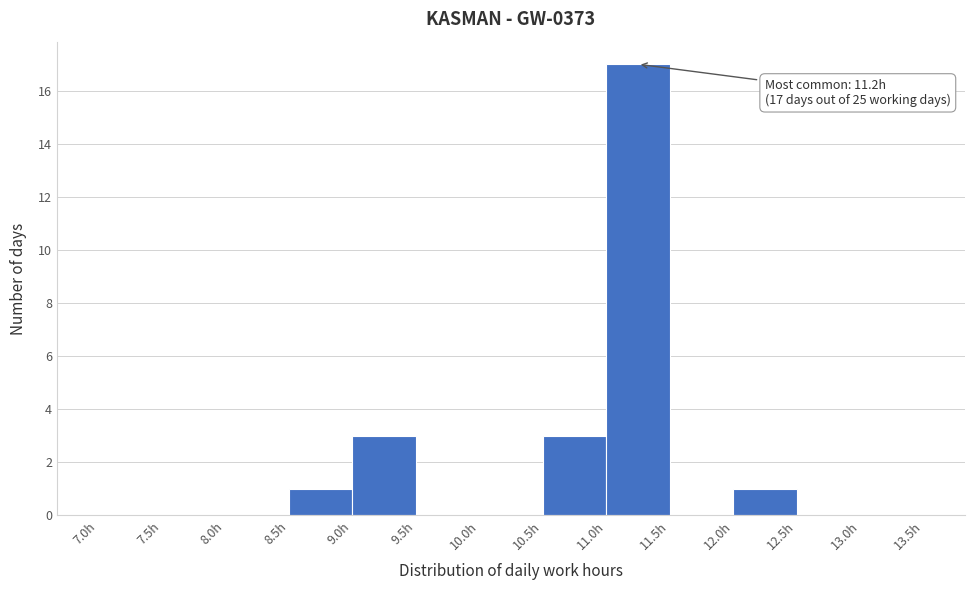

Over which range of the x-axis is the bar tallest?

11.0 to 11.5